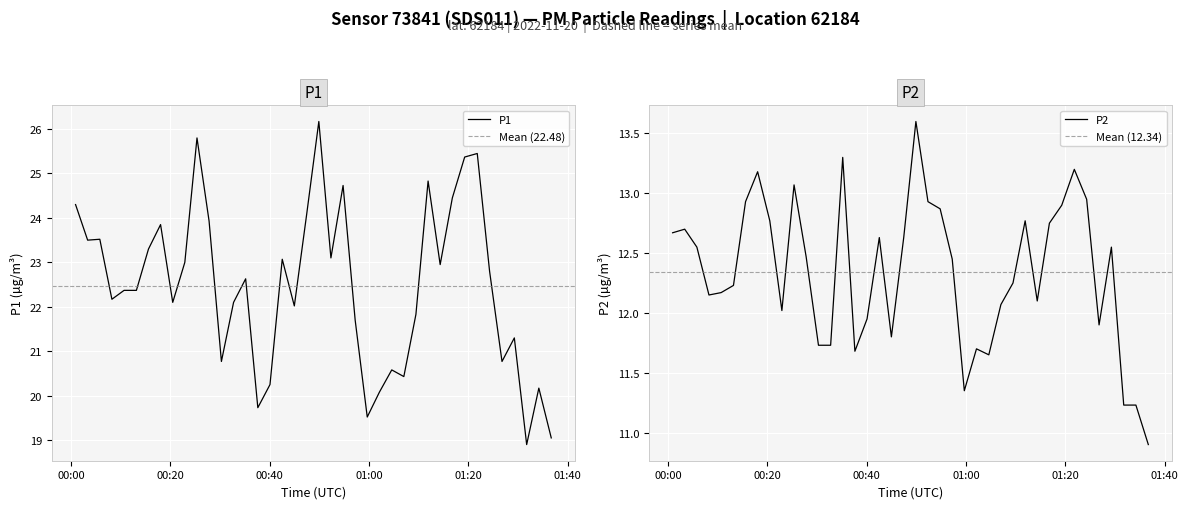

Is the value of P2 at 15 greater than the value of P1 at 10?

No